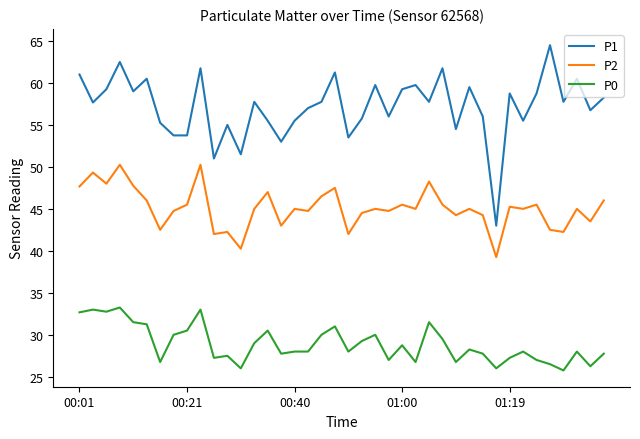

Which series has the largest total across all categories?

P1